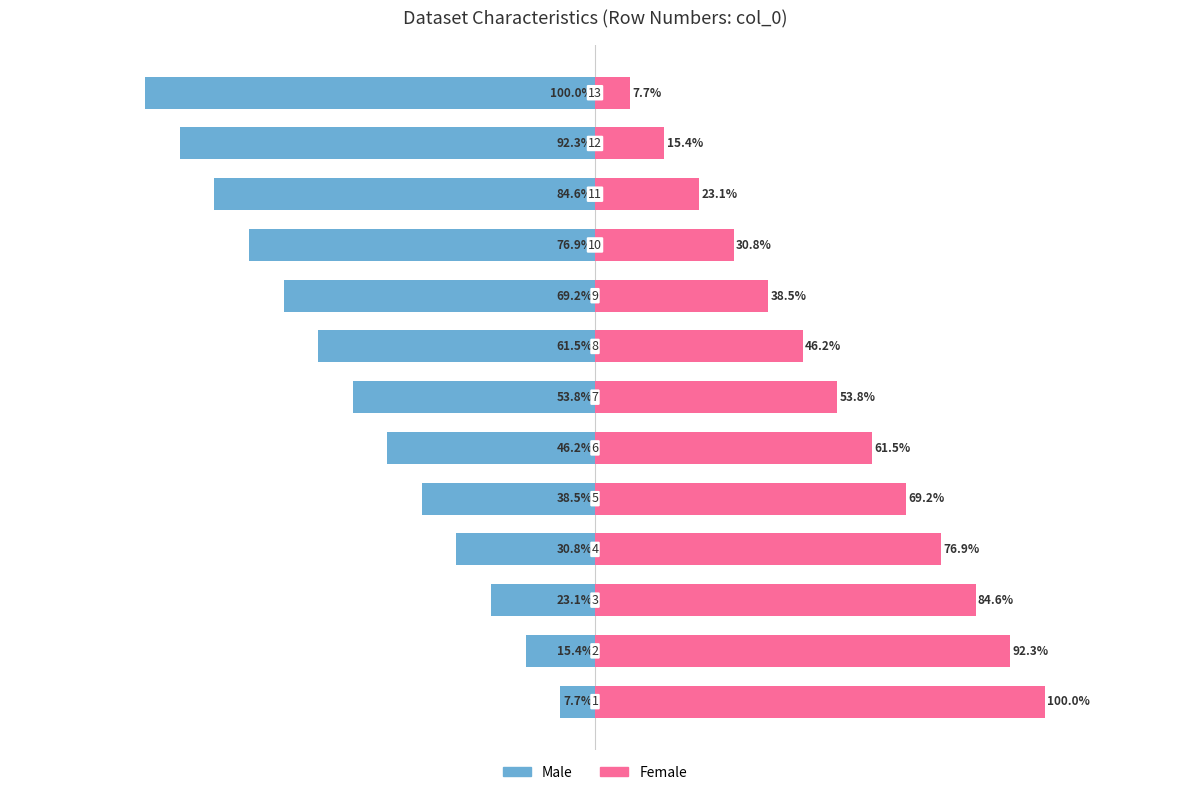

Reading left to right, transcribe all the data shown in this chart.

Male: -7.7	-15.4	-23.1	-30.8	-38.5	-46.2	-53.8	-61.5	-69.2	-76.9	-84.6	-92.3	-100.0
Female: 100.0	92.3	84.6	76.9	69.2	61.5	53.8	46.2	38.5	30.8	23.1	15.4	7.7